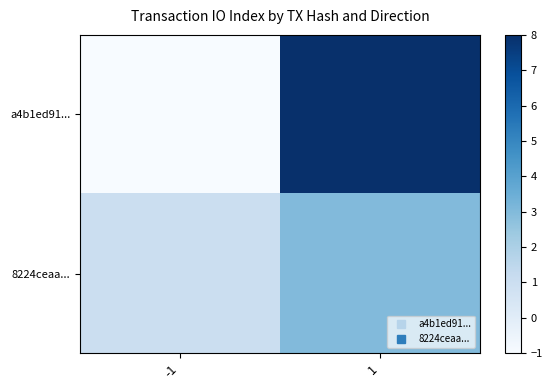

At which category is the sum across all series the highest?

1